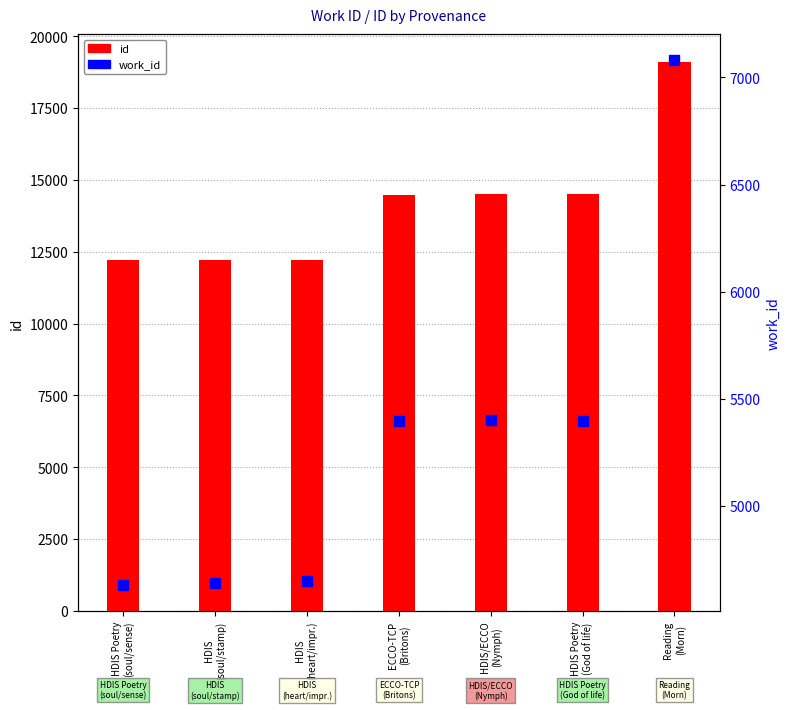

Which series has the largest total across all categories?

id